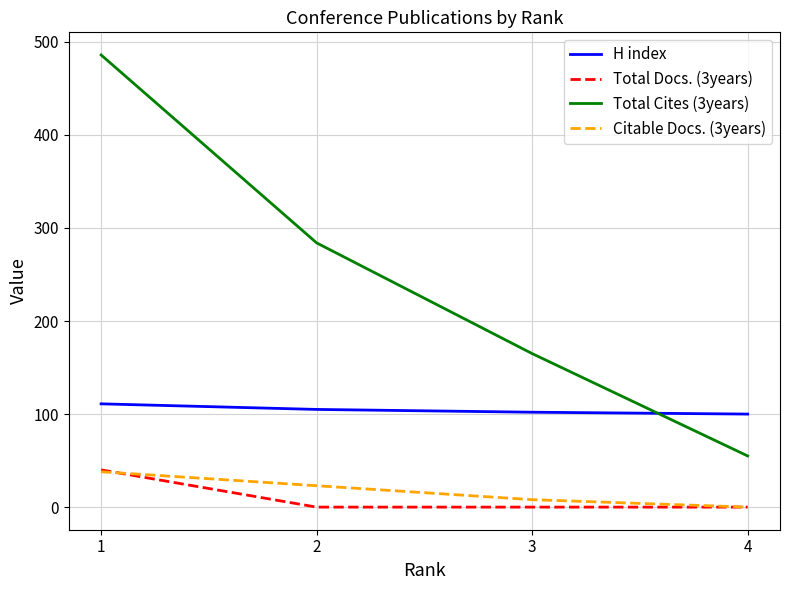

What is the difference between the highest and lowest values at 2?

284